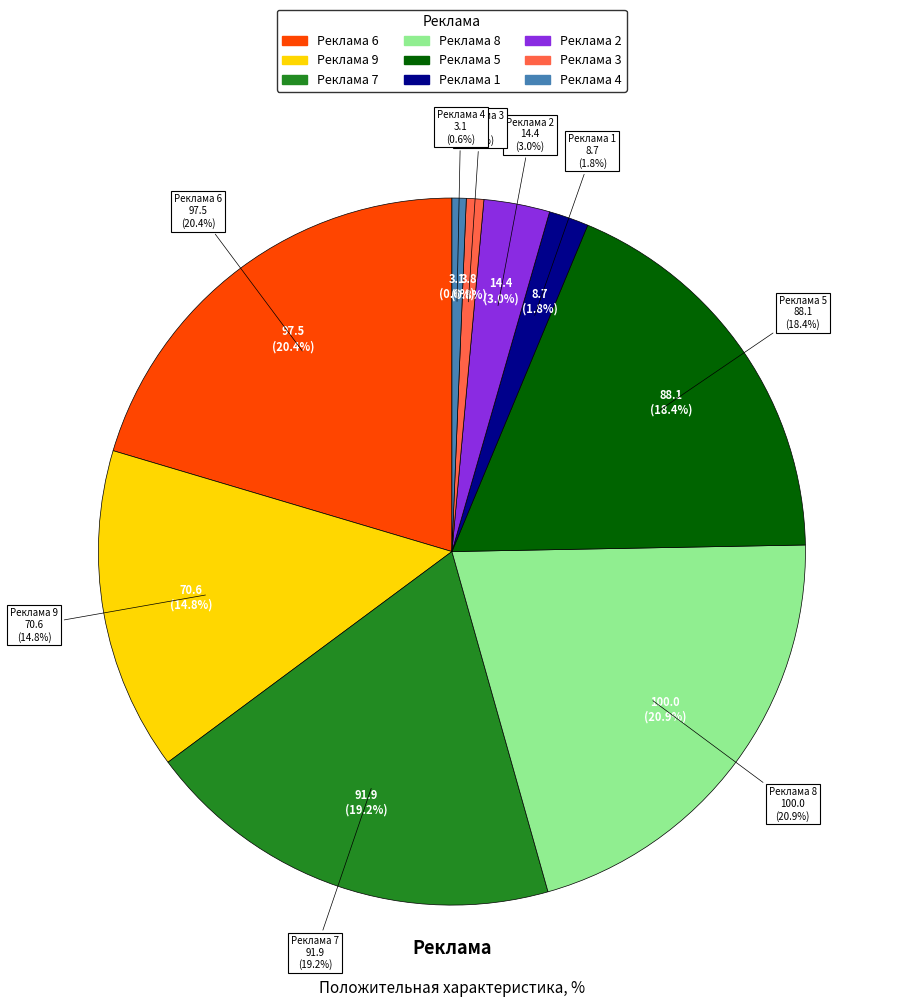

Does Реклама 9 represent more than half of the total?

No